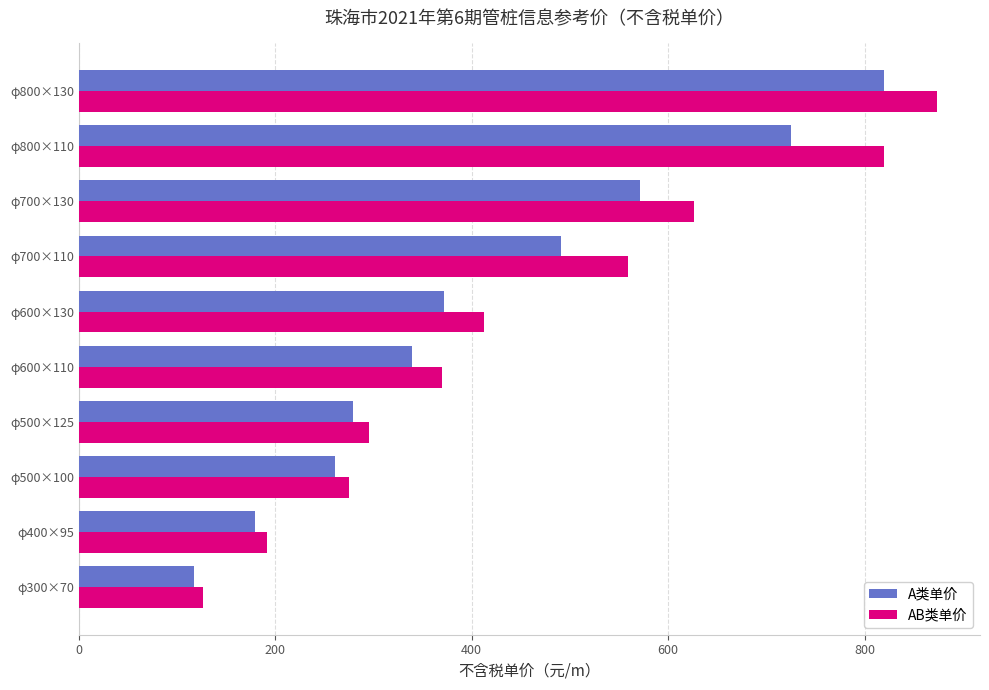

The AB类单价 series shows 274.9 at φ500×100. True or false?

True